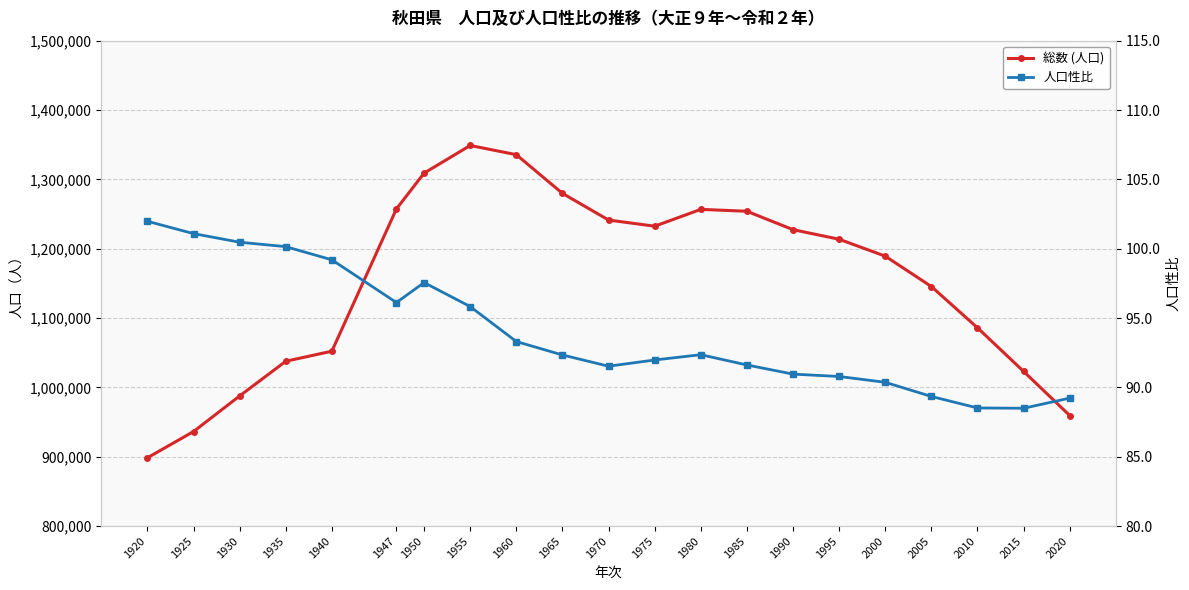

List the labels in order of 人口性比 value, largest first.

1920, 1925, 1930, 1935, 1940, 1950, 1947, 1955, 1960, 1980, 1965, 1975, 1985, 1970, 1990, 1995, 2000, 2005, 2020, 2010, 2015